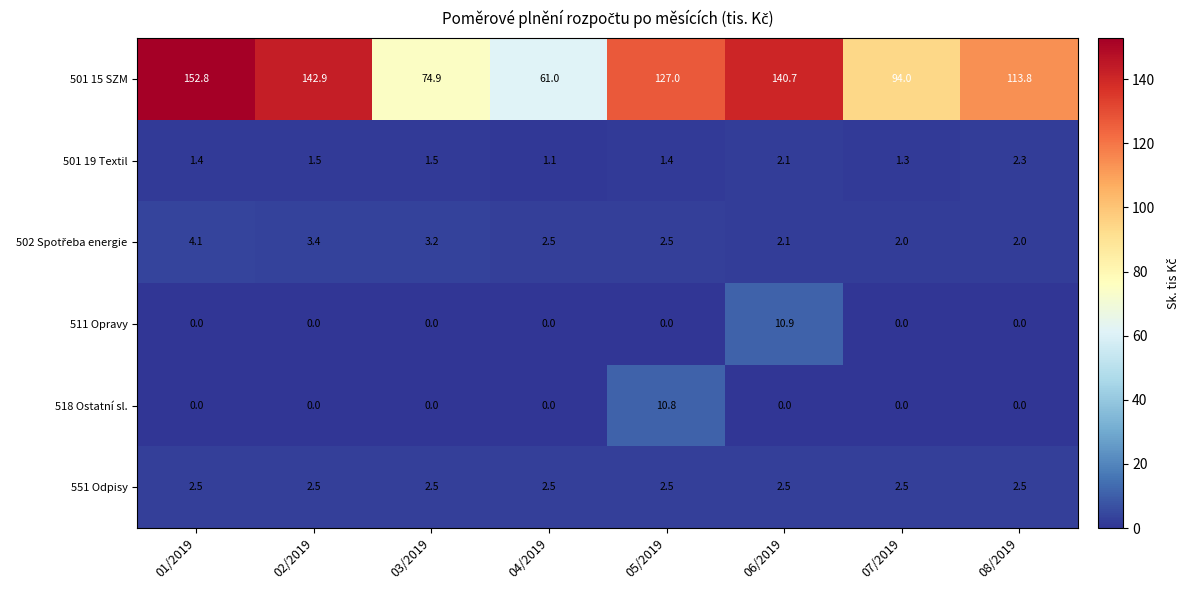

At which label does 501 15 SZM first exceed 127?

01/2019